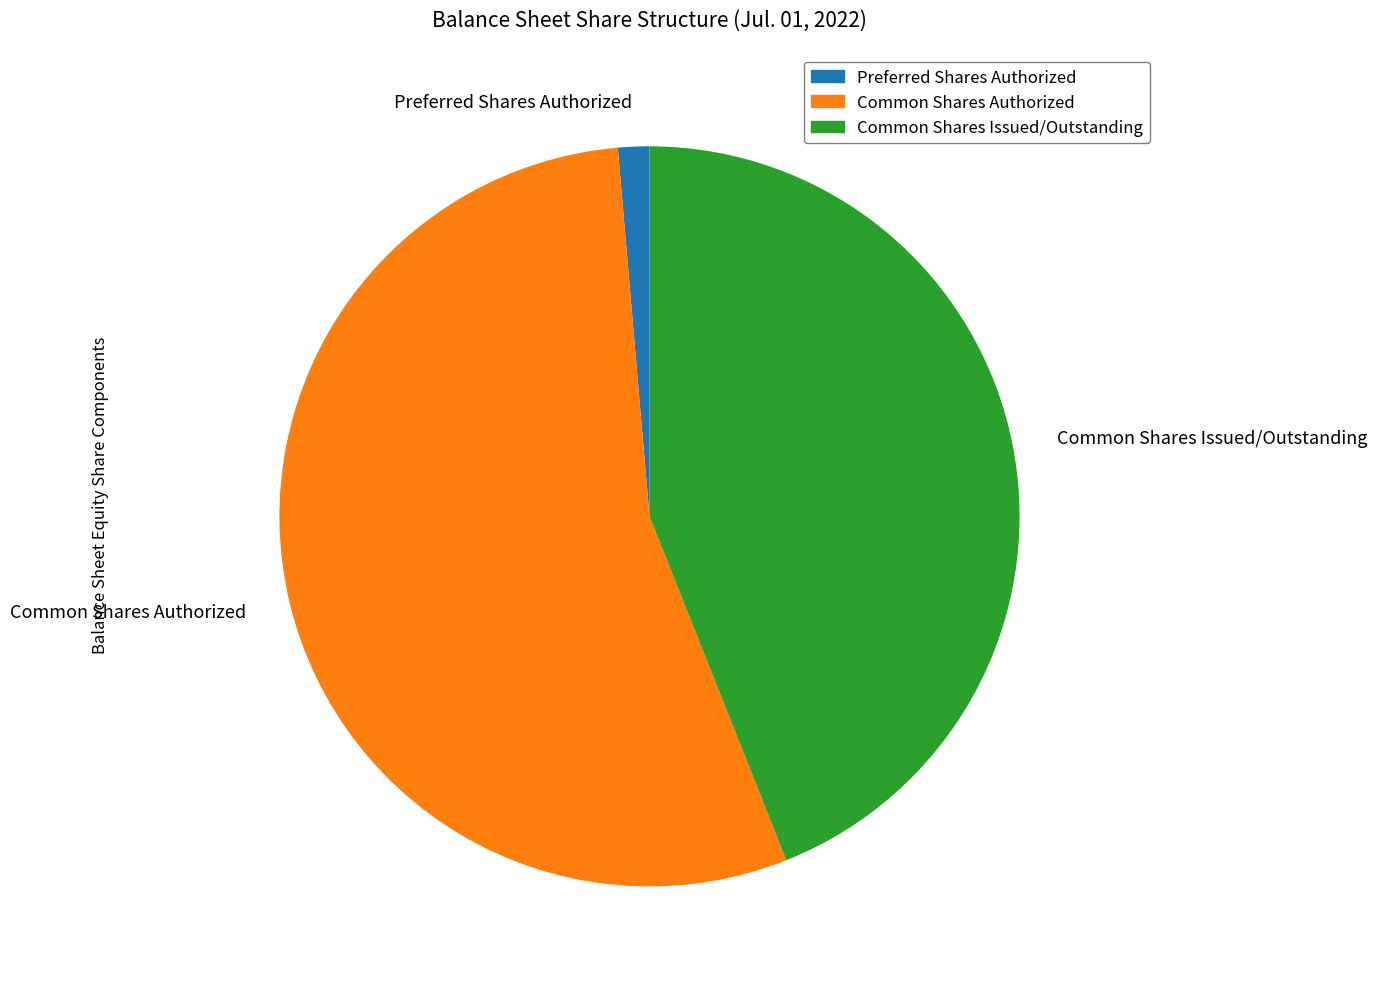

What is the largest slice in the pie chart?

Common Shares Authorized